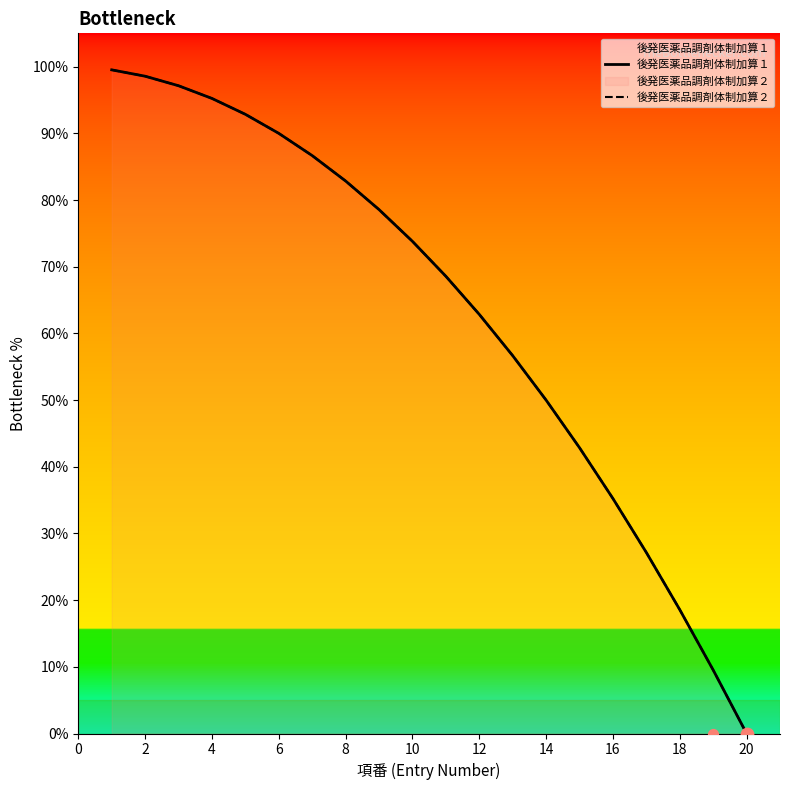

At how many categories does at least one series exceed 17?

18